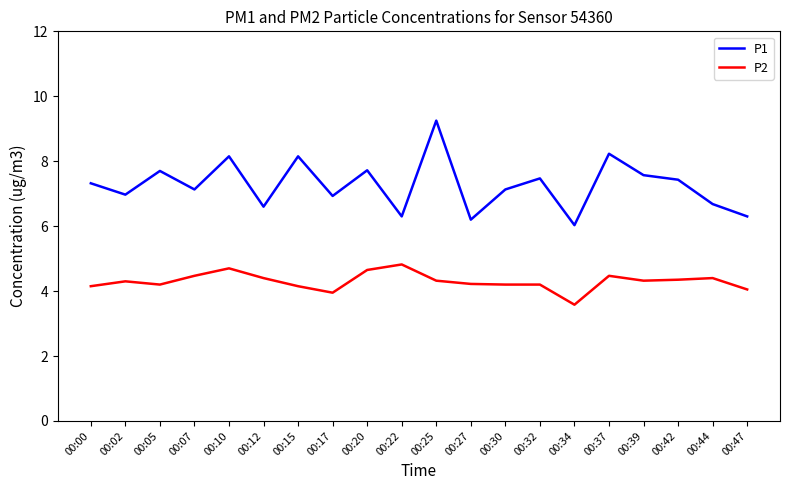

True or false: P2 and P1 intersect in this chart.

False